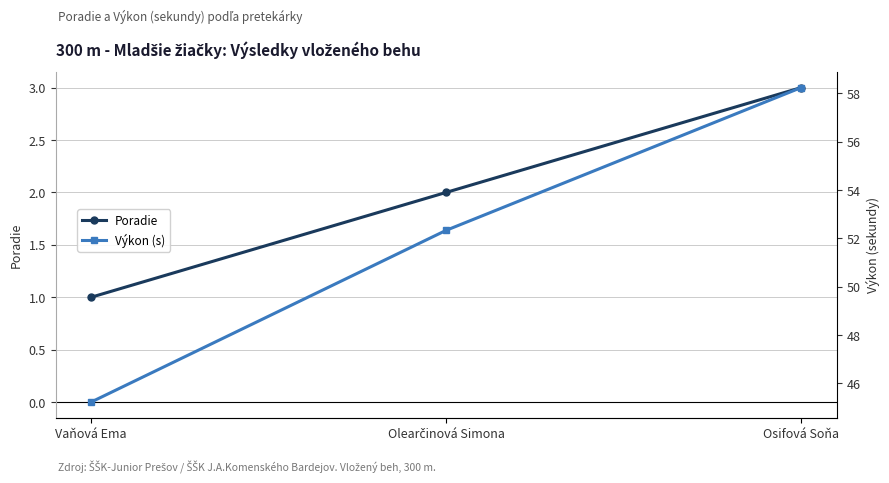

What is the sum of the Výkon (s) values at Olearčinová Simona and Vaňová Ema?

97.5